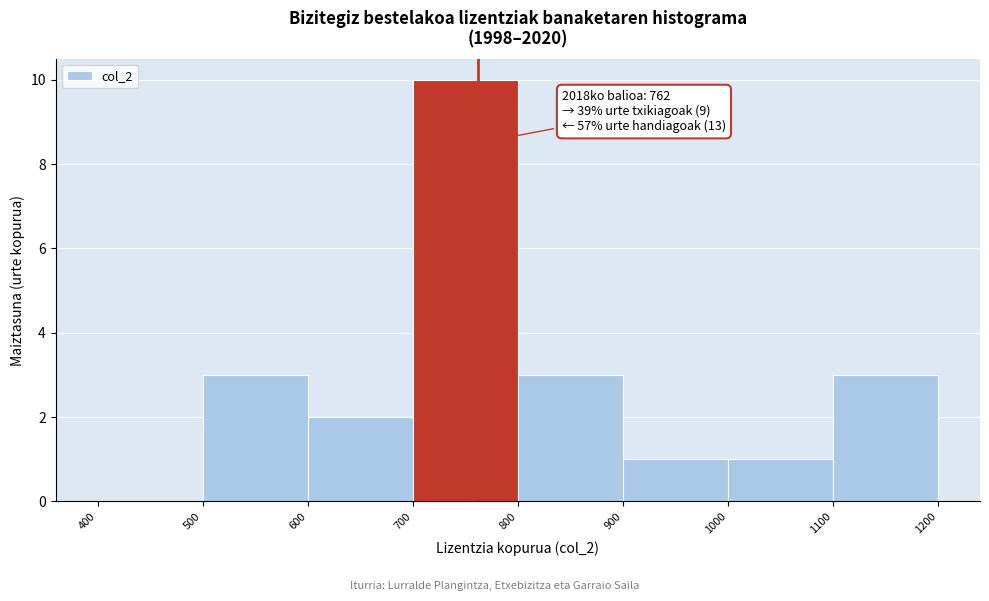

Which range on the x-axis has the tallest bar?

700 to 800